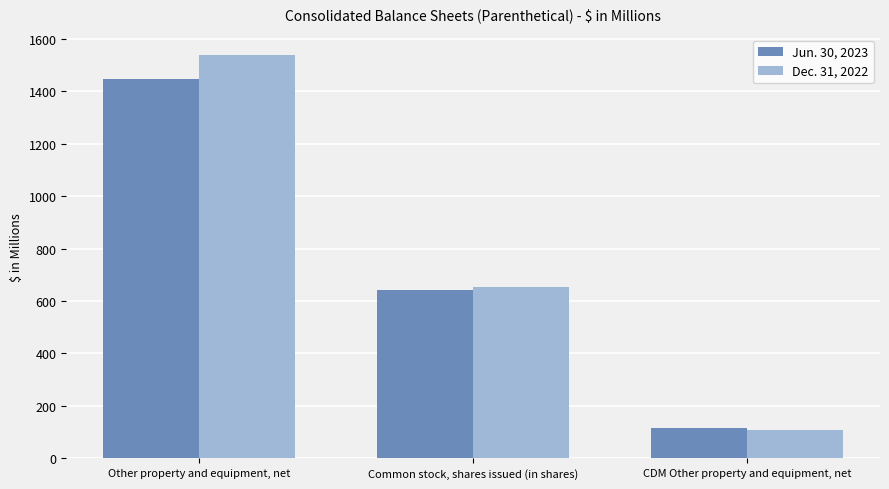

Reading left to right, list all the values displayed in this chart.

Jun. 30, 2023: Other property and equipment, net=1446	Common stock, shares issued (in shares)=641	CDM Other property and equipment, net=117
Dec. 31, 2022: Other property and equipment, net=1539	Common stock, shares issued (in shares)=653	CDM Other property and equipment, net=109